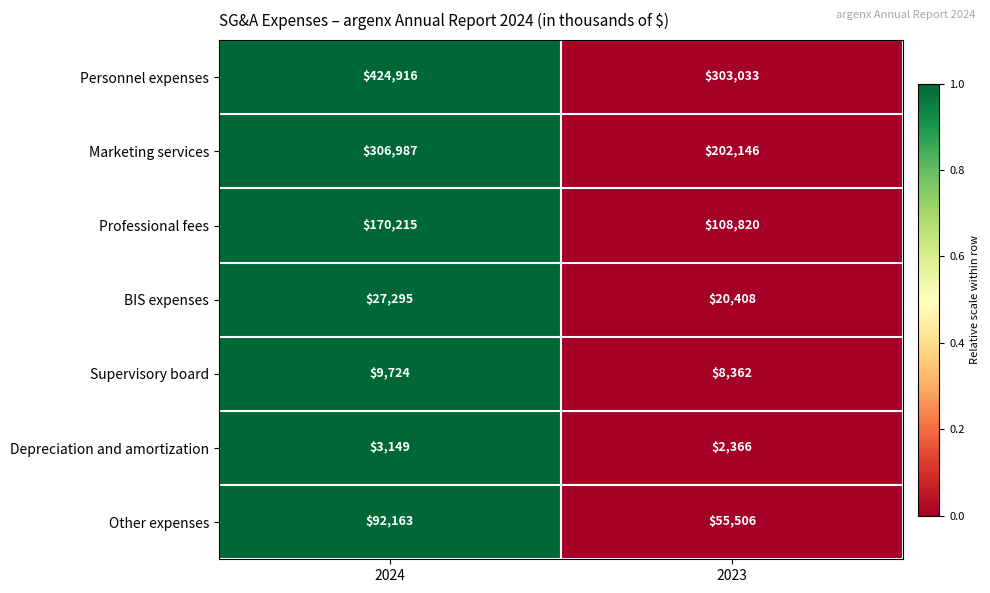

How many categories are shown in the chart?

2